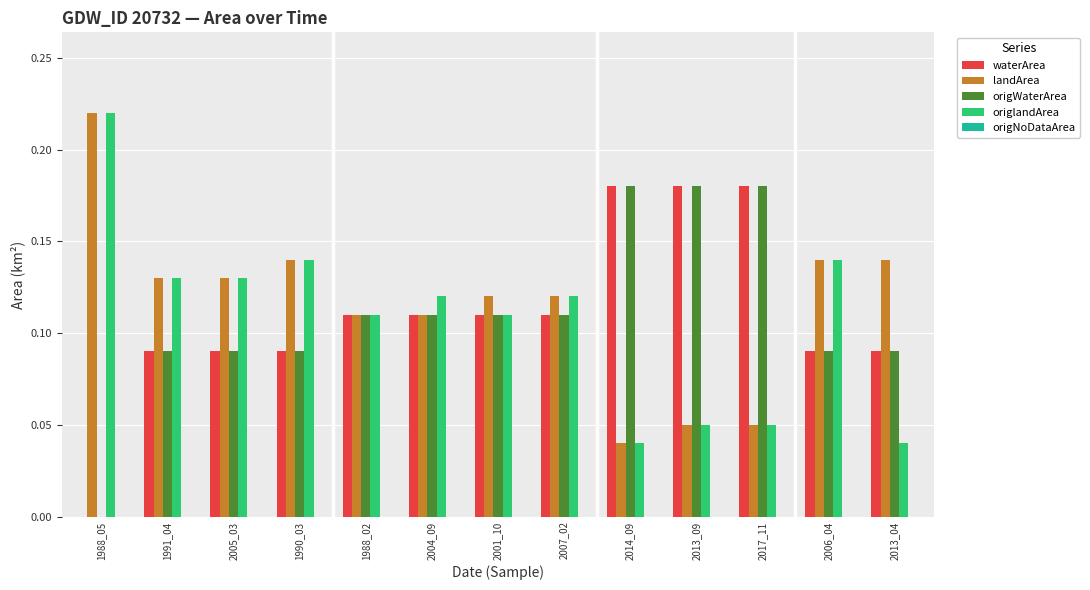

Does the chart contain stacked bars?

No